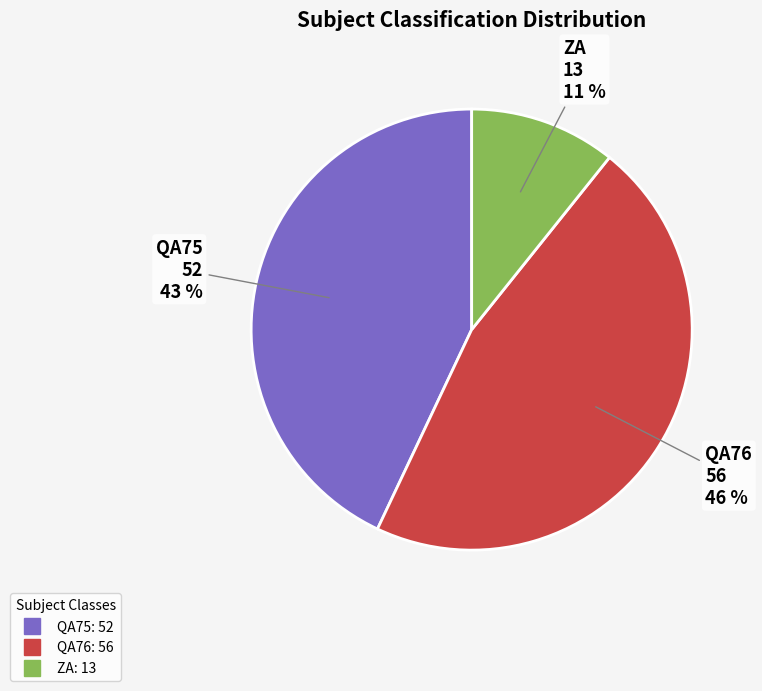

What is the smallest slice in the pie chart?

ZA